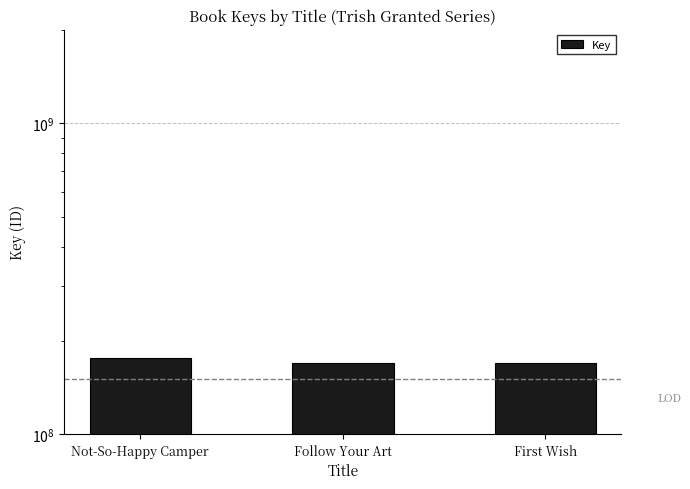

Reading left to right, list all the values displayed in this chart.

Not-So-Happy Camper=175681058	Follow Your Art=169897360	First Wish=169893312